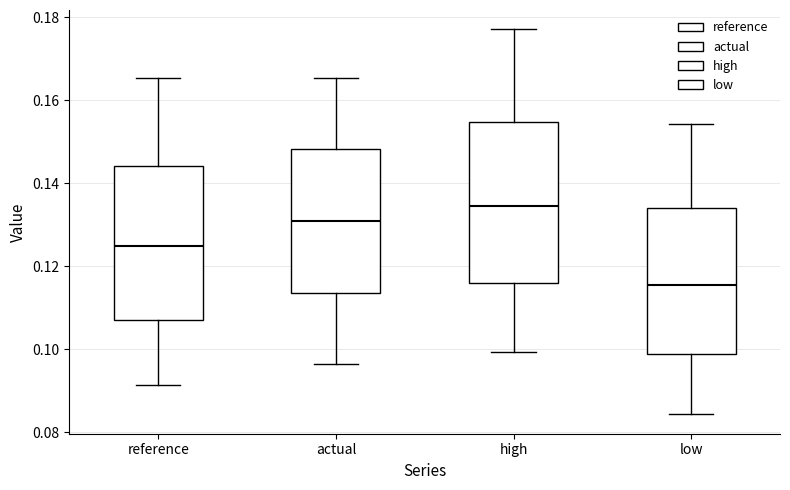

Reading left to right, transcribe this box plot: for each box, give where its median line is, the range the box spans, and where its two whiskers end, as read against the y-axis. The values are not printed on the chart, so give them approximately, as read against the axis.

reference: median 0.124, box 0.108 to 0.144, whiskers 0.092 to 0.166
actual: median 0.130, box 0.114 to 0.148, whiskers 0.096 to 0.166
high: median 0.134, box 0.116 to 0.154, whiskers 0.100 to 0.178
low: median 0.116, box 0.098 to 0.134, whiskers 0.084 to 0.154